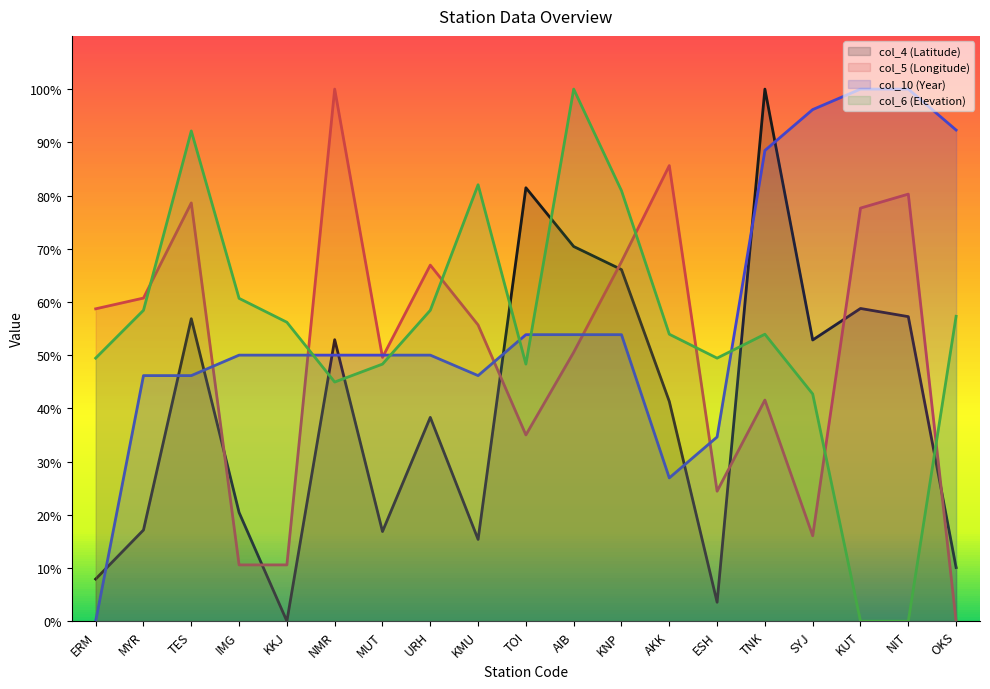

List the series in order of their overall mean, highest first.

col_10 (Year), col_6 (Elevation), col_5 (Longitude), col_4 (Latitude)